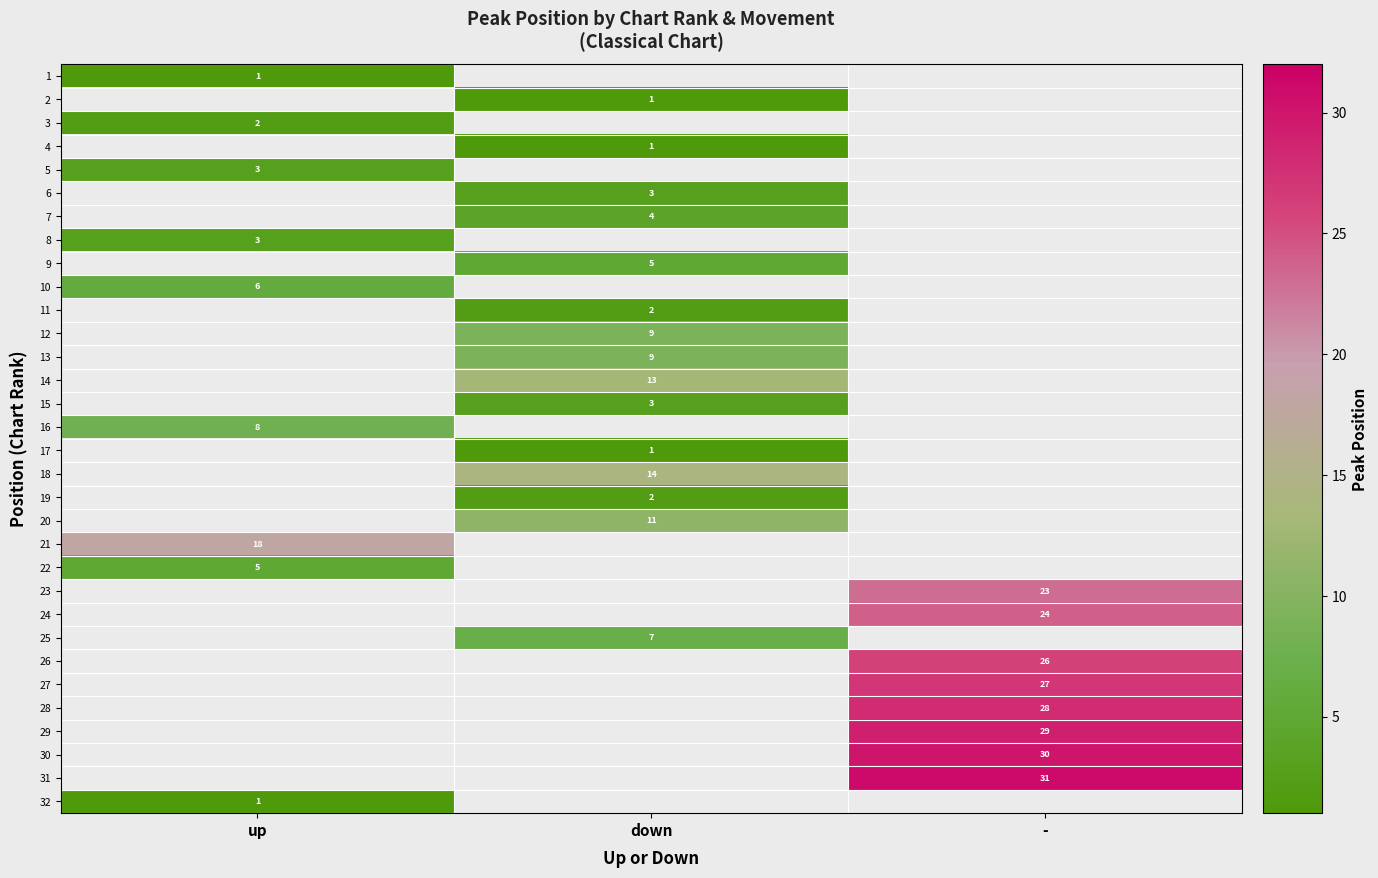

The 13 series shows 2 at down. True or false?

False